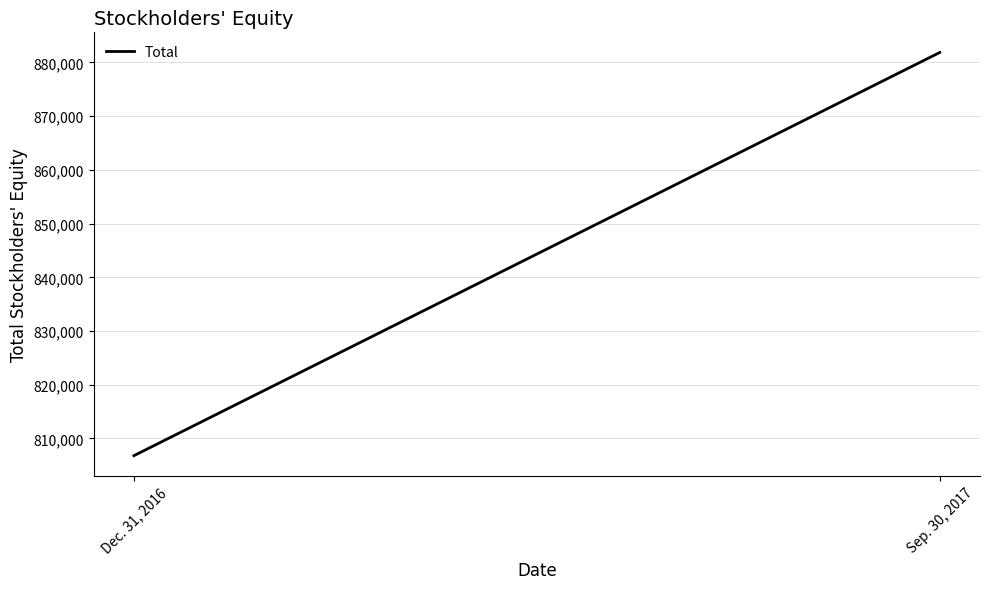

How many data points does each series have?

2